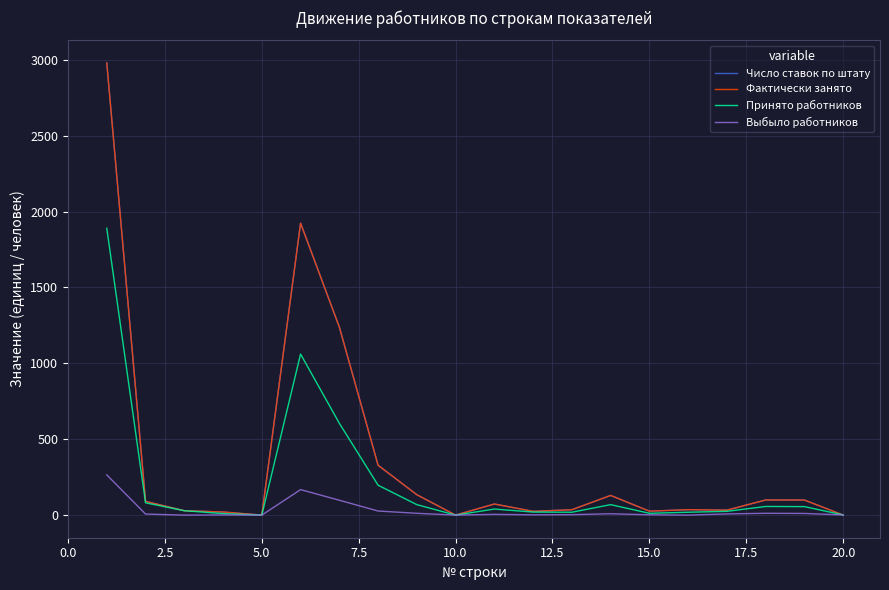

Does the chart have visible grid lines?

Yes